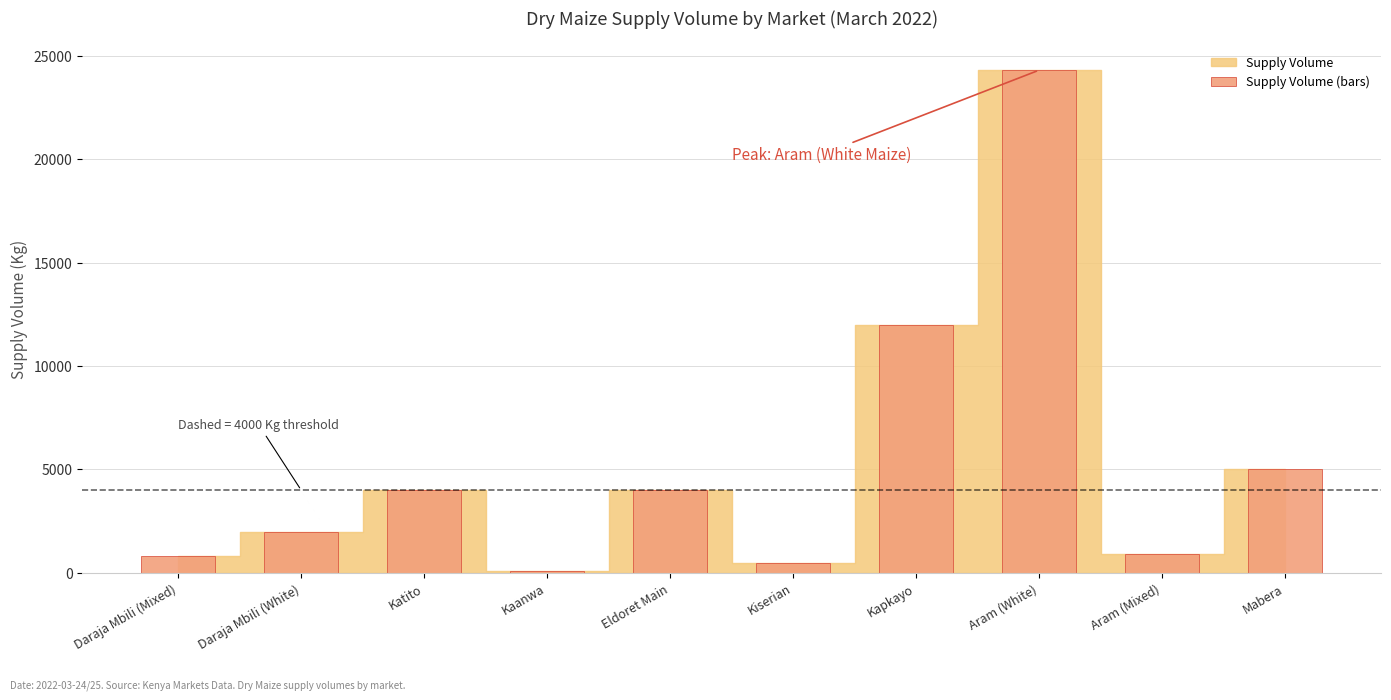

What position from the right is Kapkayo?

4